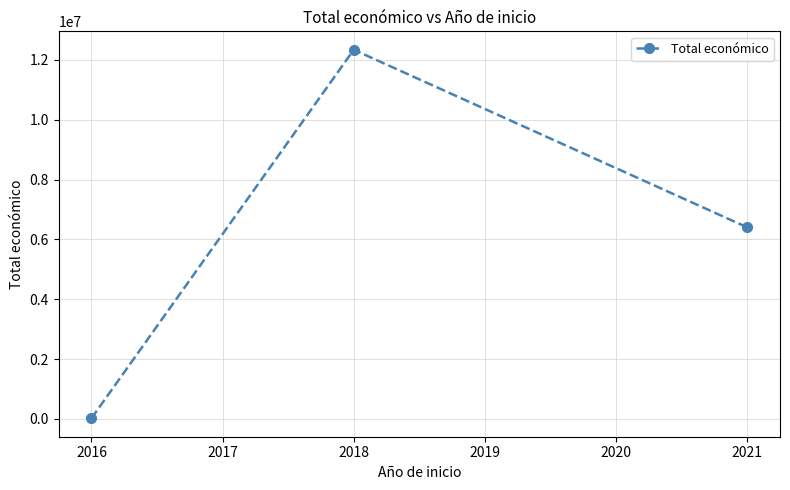

What is the maximum value shown in the chart?

12336621